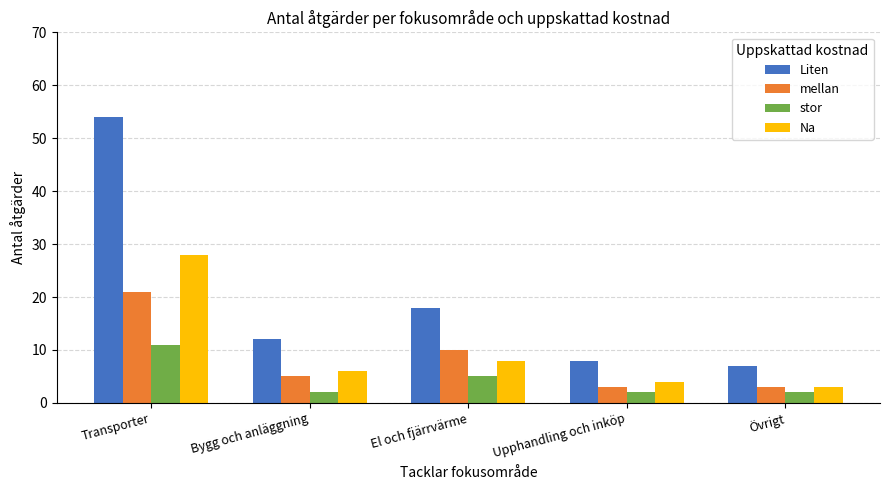

Which category has the lowest value in the Liten series?

Övrigt